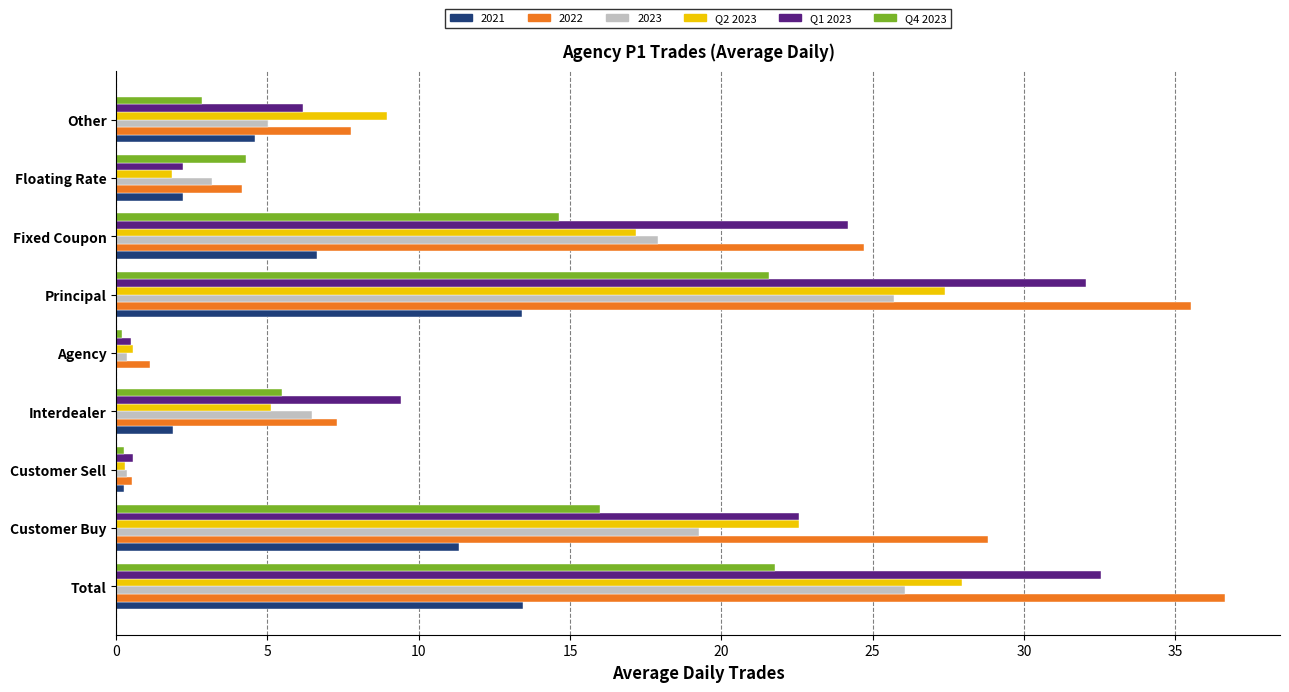

What is the total value across all series at Customer Buy?

120.5